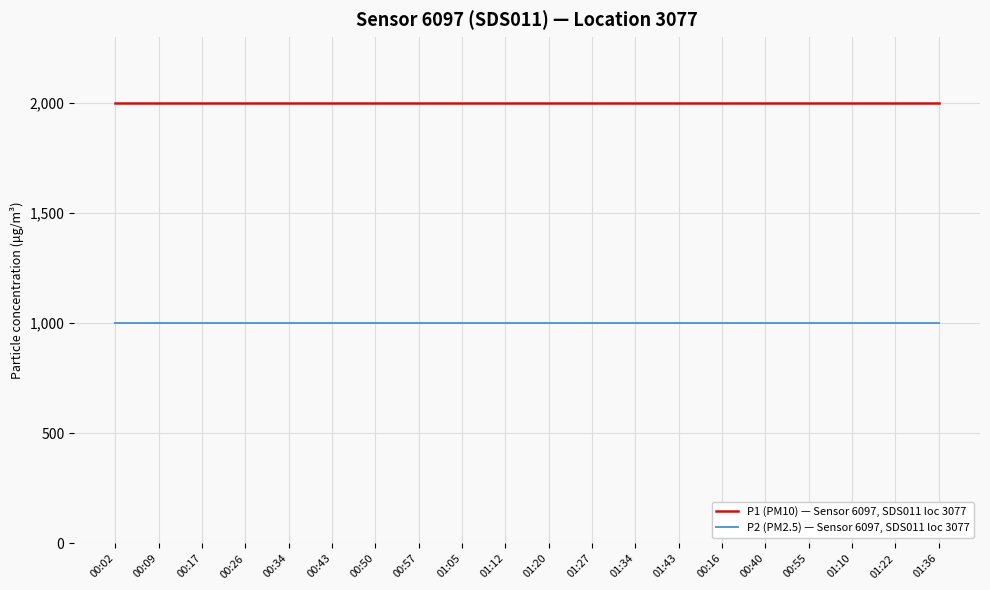

What is the difference between the highest and lowest values at 00:09?

1000.0